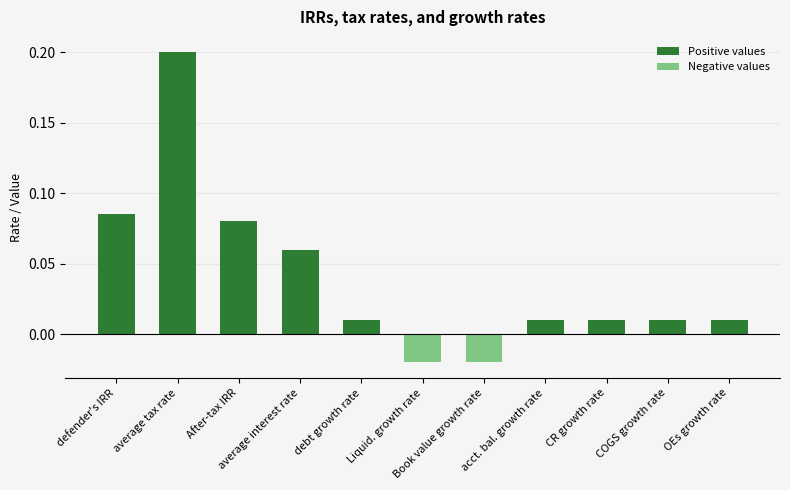

Which series has the largest total across all categories?

Positive values